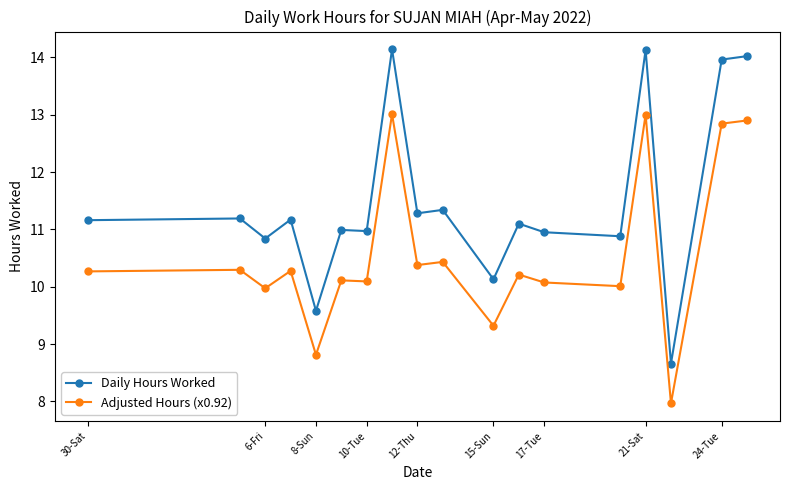

True or false: Adjusted Hours (x0.92) and Daily Hours Worked intersect in this chart.

False